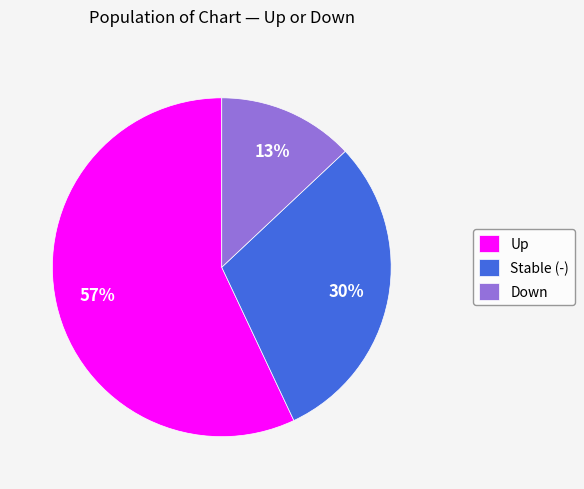

Which category has the biggest portion of the pie?

Up